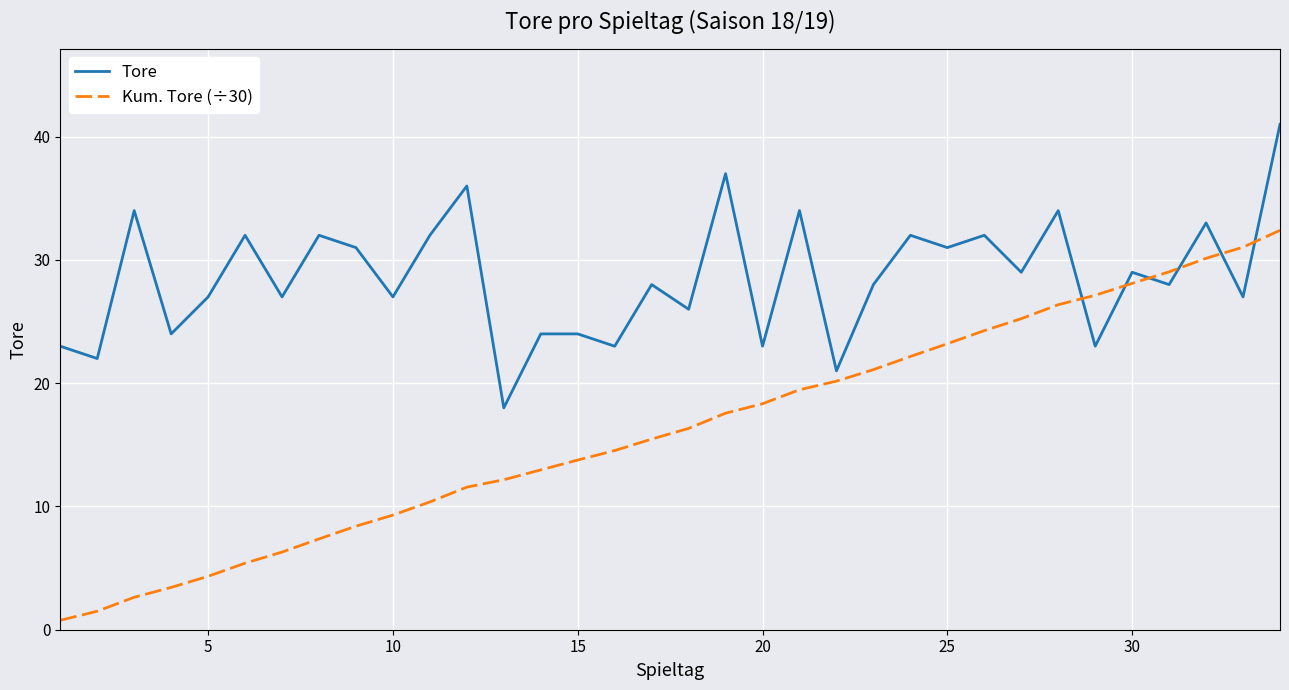

List the series in order of their overall mean, highest first.

Tore, Kum. Tore (÷30)